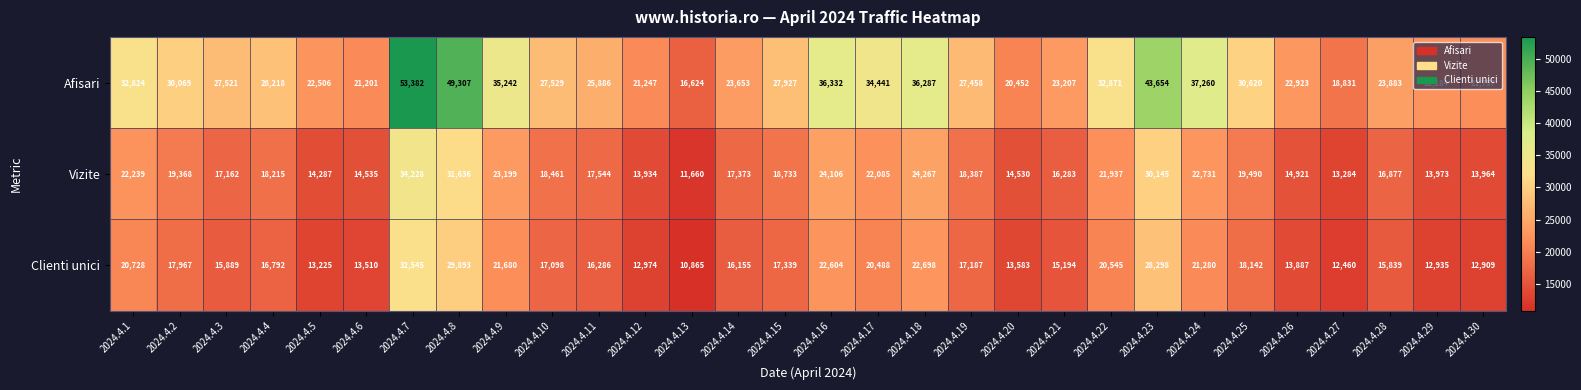

Which series changed the most between 2024.4.8 and 2024.4.10?

Afisari